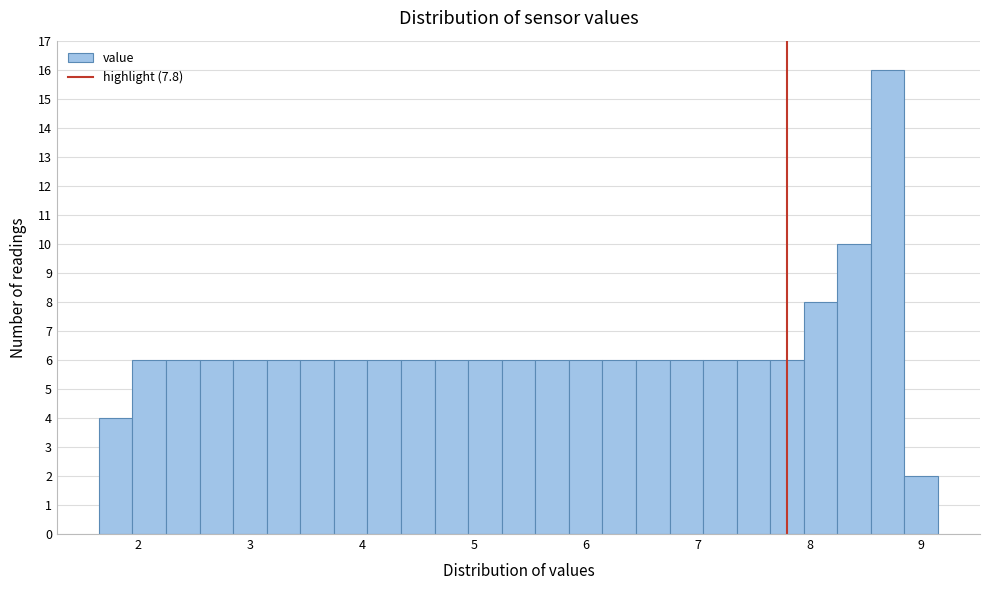

Around what value on the x-axis is the tallest bar? Give the approximate position of its centre, as read against the axis.

8.7